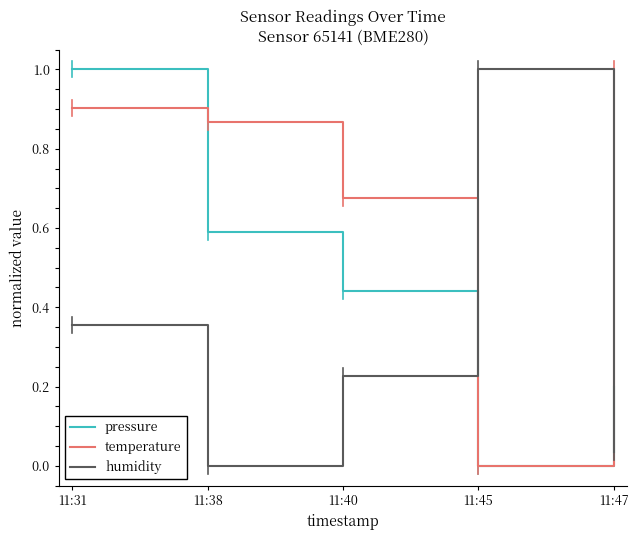

How many series are shown in this chart?

3